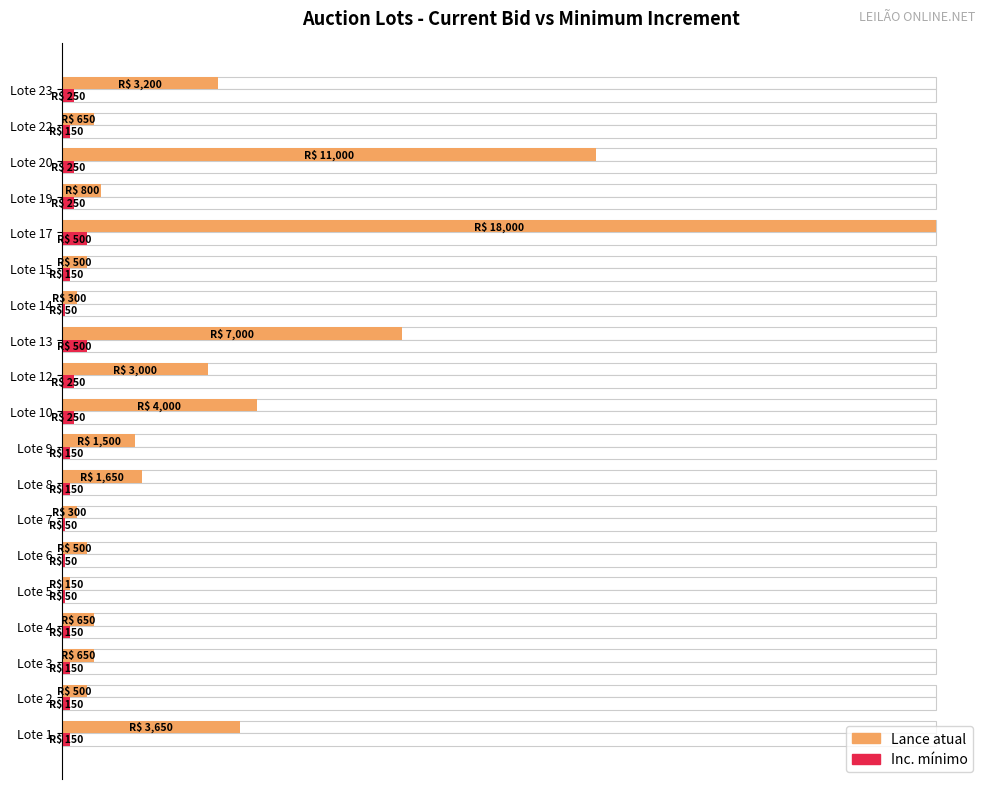

What are all the series names shown in the legend?

Lance atual, Inc. mínimo